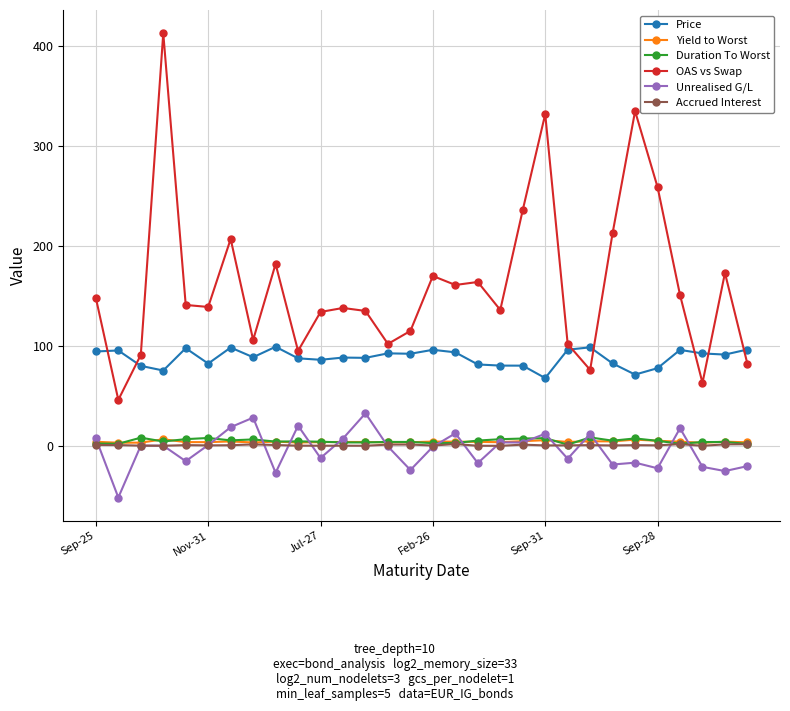

What is the difference between the maximum and minimum values in the Yield to Worst series?

3.5